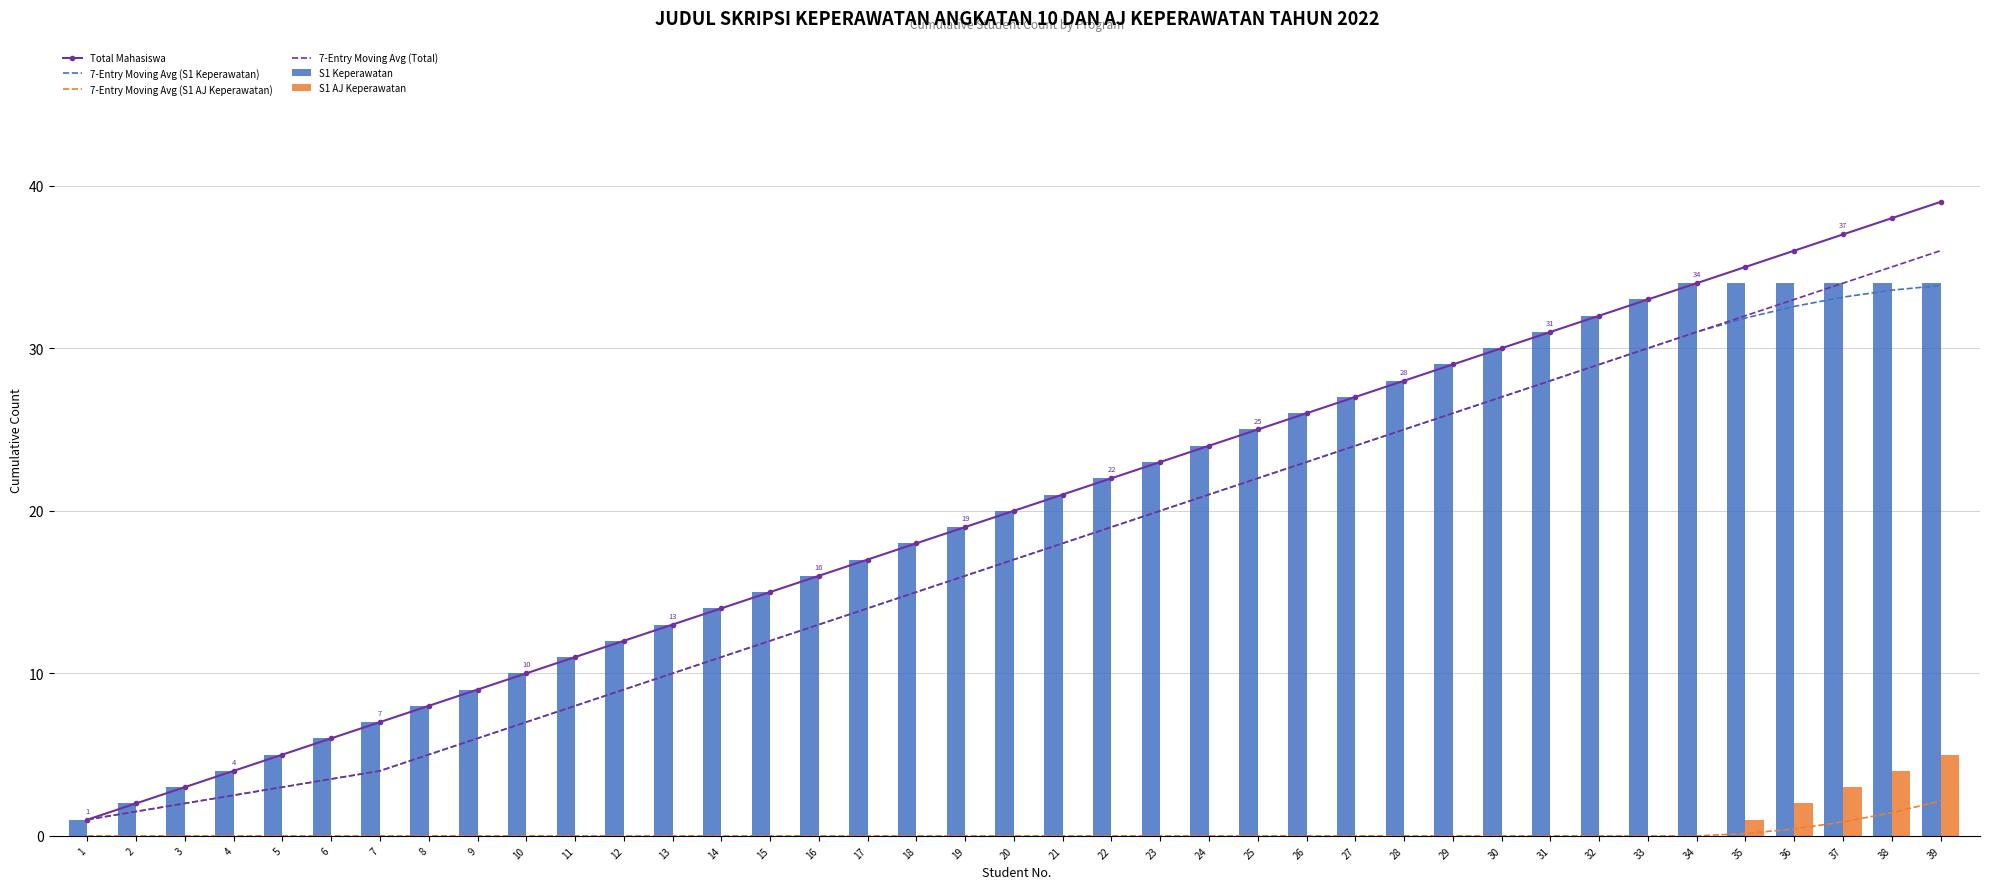

Rank the series by their maximum value, from highest to lowest.

Total Mahasiswa, 7-Entry Moving Avg (Total), S1 Keperawatan, 7-Entry Moving Avg (S1 Keperawatan), S1 AJ Keperawatan, 7-Entry Moving Avg (S1 AJ Keperawatan)